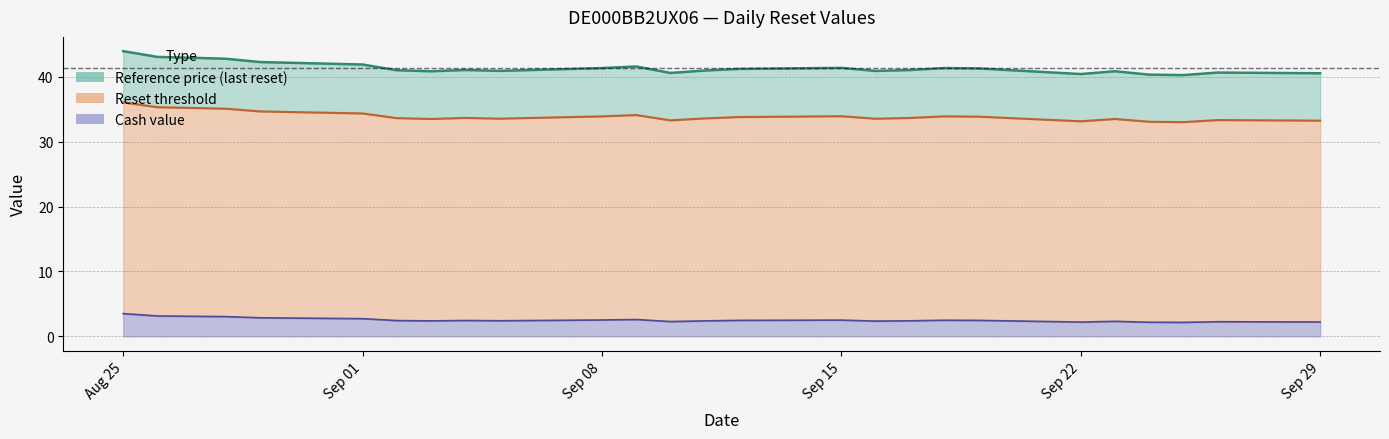

At 2025-09-12, list the series in order from smallest to largest.

Cash value, Reset threshold, Reference price (last reset)